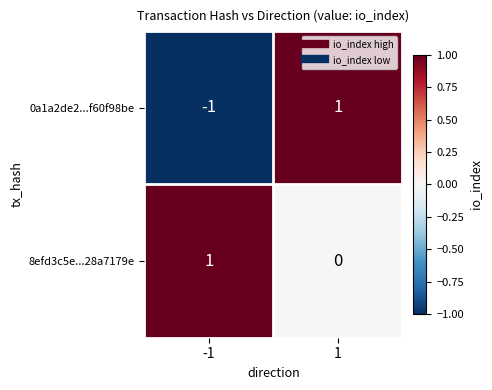

The value of 8efd3c5e...28a7179e at 1 is -1. True or false?

False